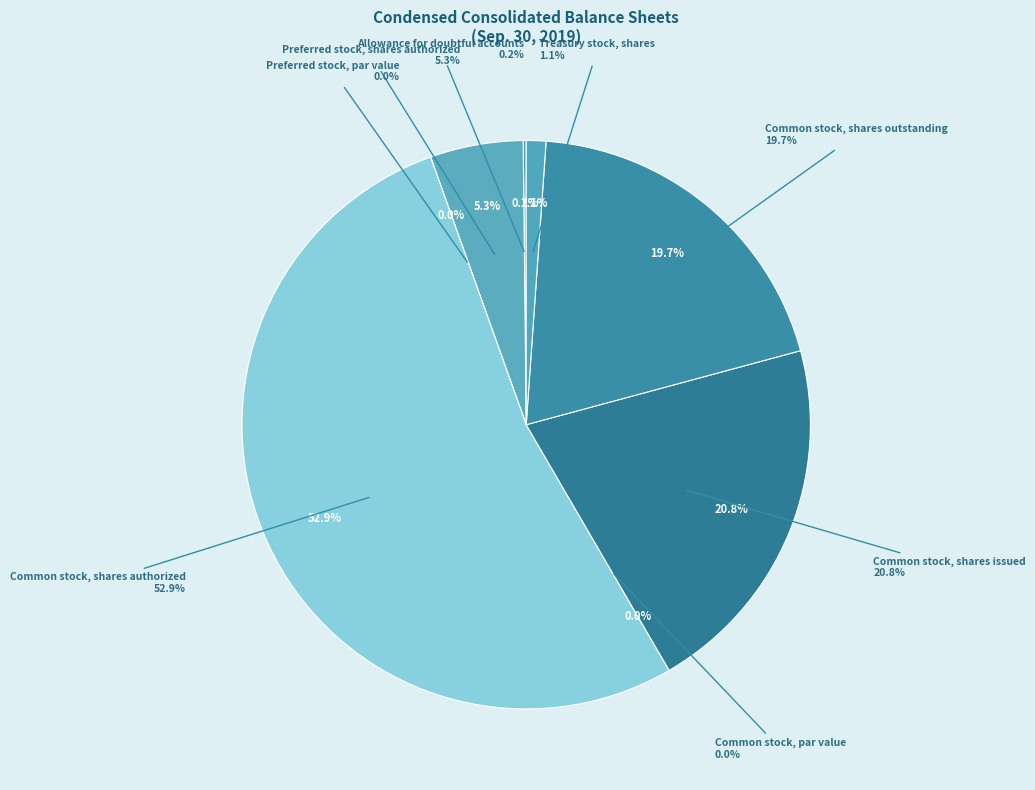

Is it true that Treasury stock, shares is 8% of the pie?

False